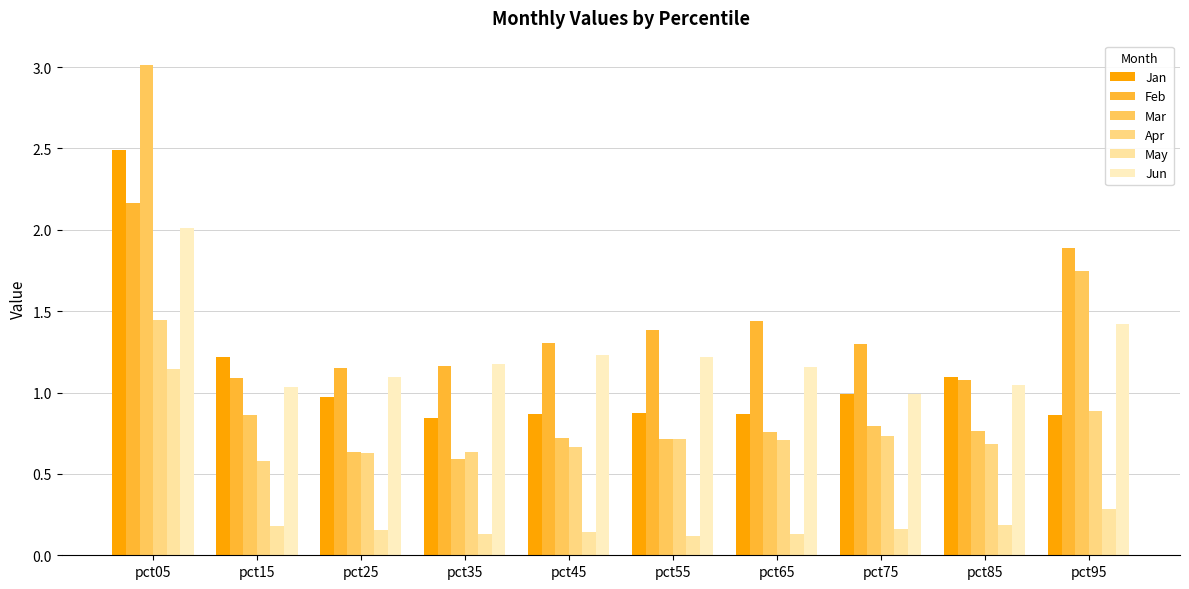

What is the sum of all May values?

2.6